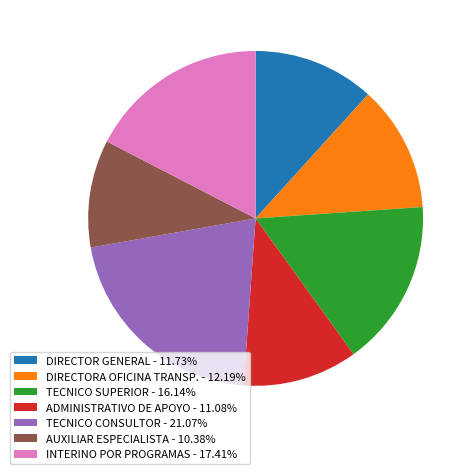

Is it true that DIRECTOR GENERAL is 12% of the pie?

True